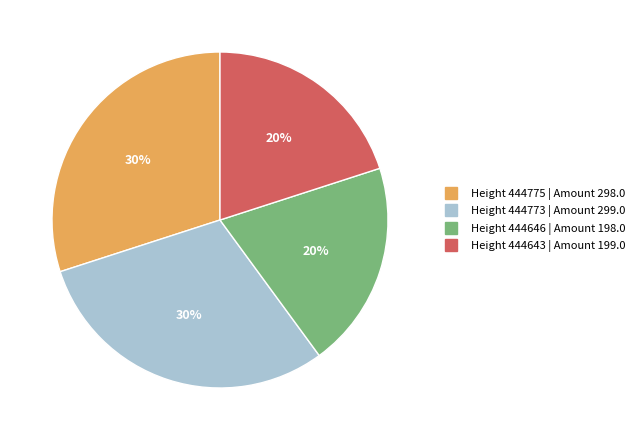

How many slices are in this pie chart?

4